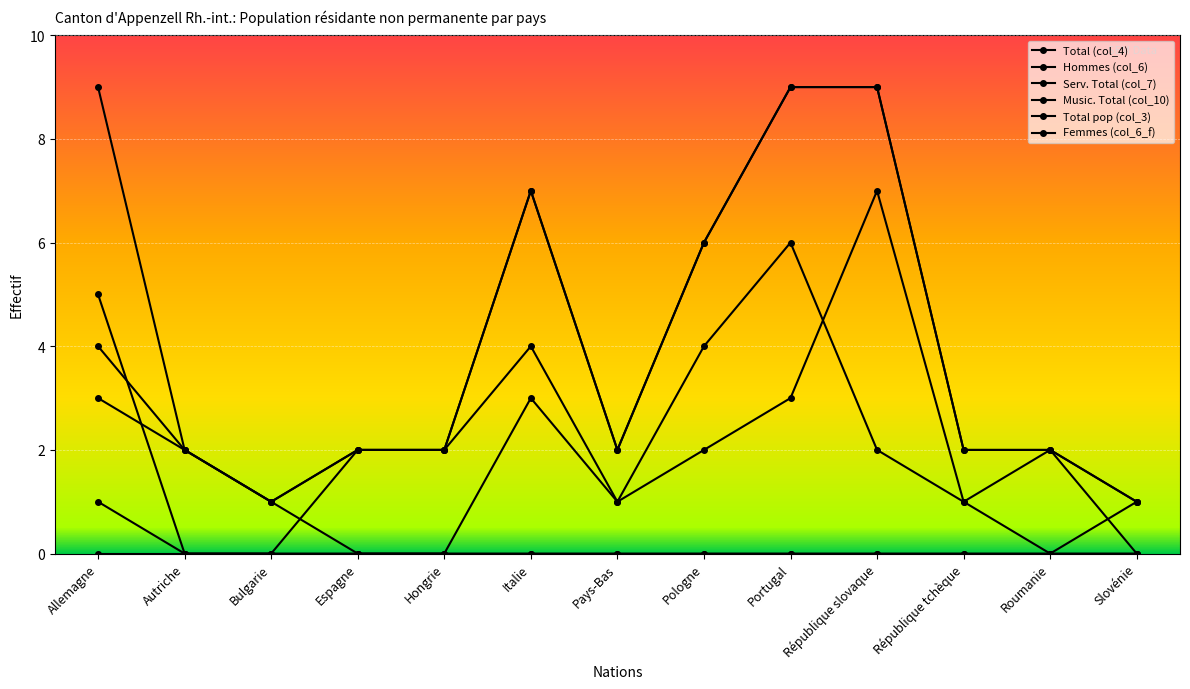

True or false: Femmes (col_6_f) and Total (col_4) cross at least once.

False